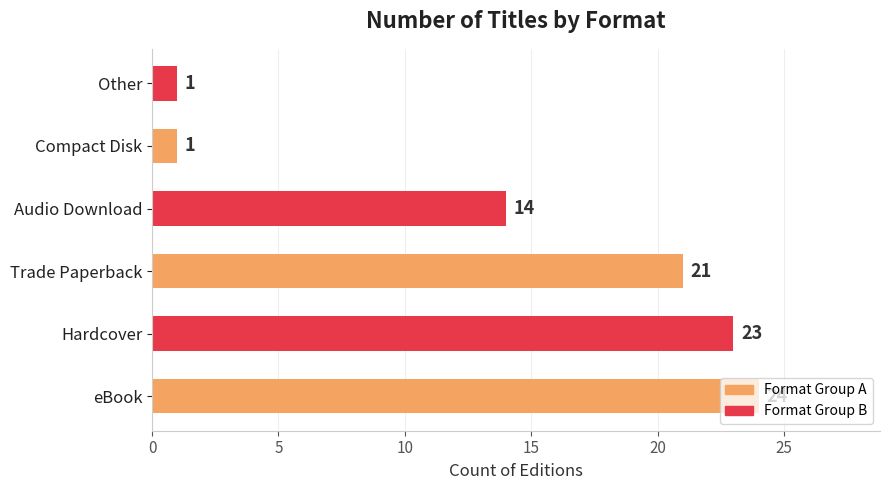

What is the greatest value displayed?

24